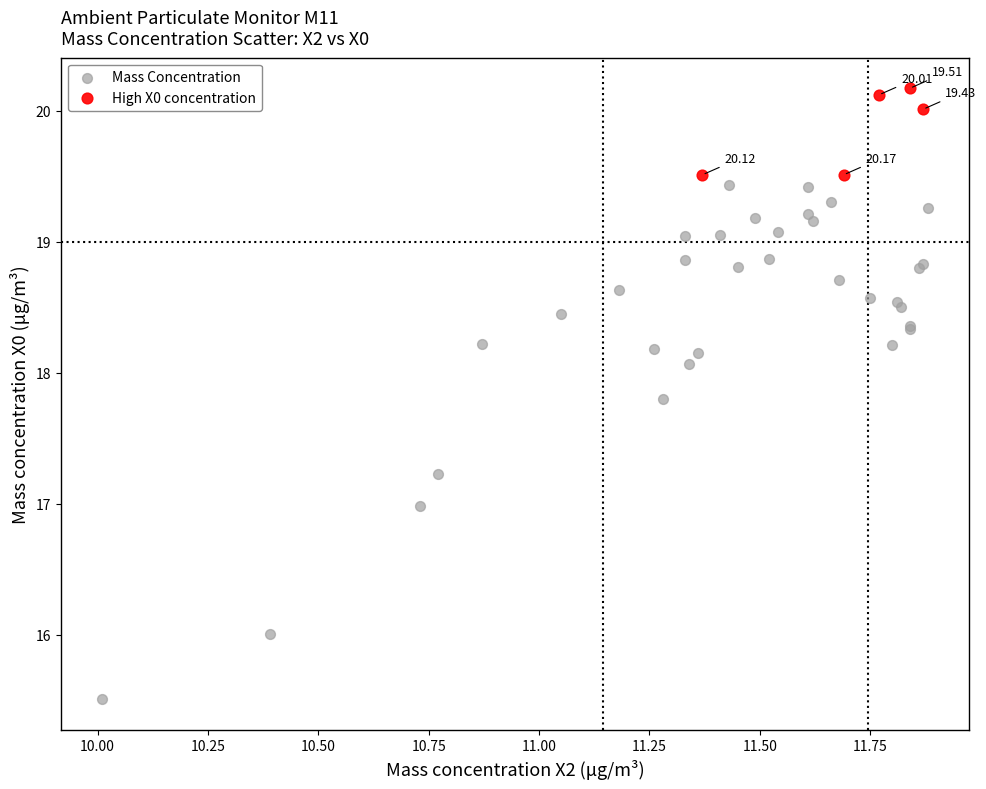

Which series has the widest spread of Y values?

Mass Concentration